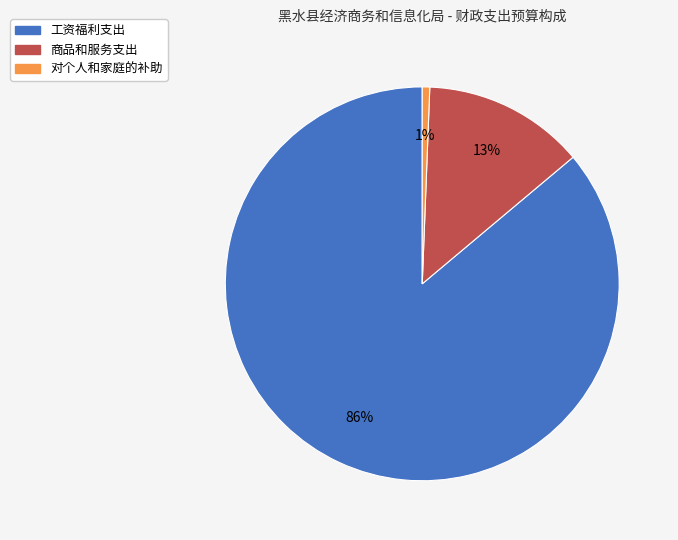

What percentage is the 对个人和家庭的补助 slice, to the nearest percent?

1%